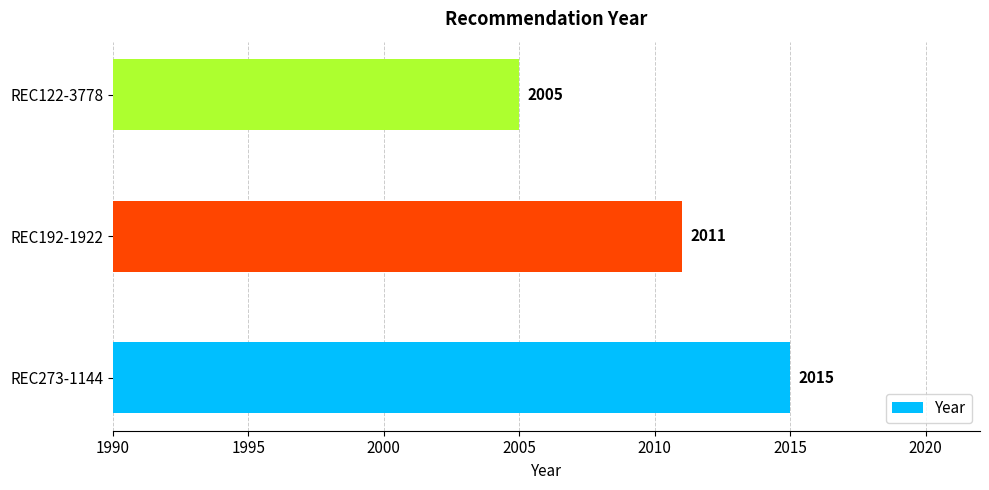

True or false: the data shows 2011 at REC192-1922.

True